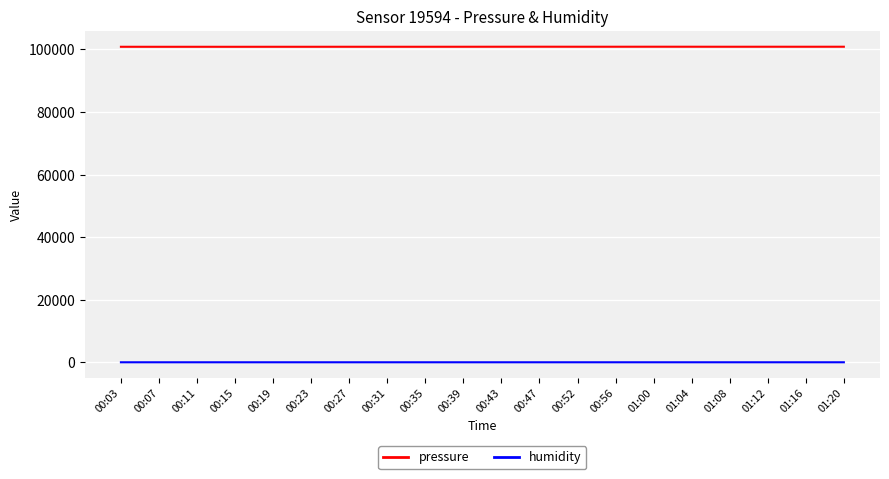

Is the value of humidity at 00:39 greater than the value of pressure at 00:47?

No